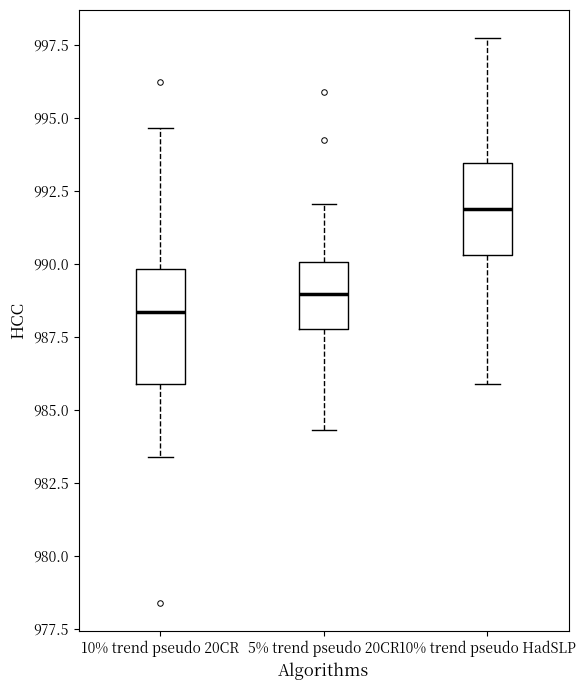

Where does the upper whisker of the box for 10% trend pseudo 20CR end on the y-axis? The values are not printed on the chart, so give them approximately, as read against the axis.

994.5